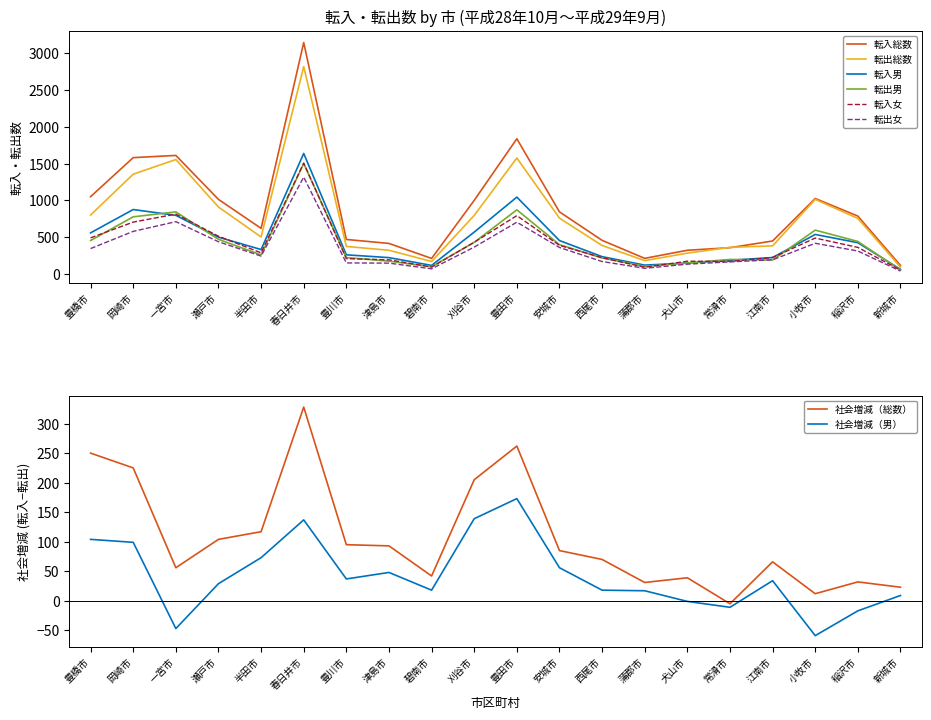

What is the label of the 2nd point from the left?

岡崎市